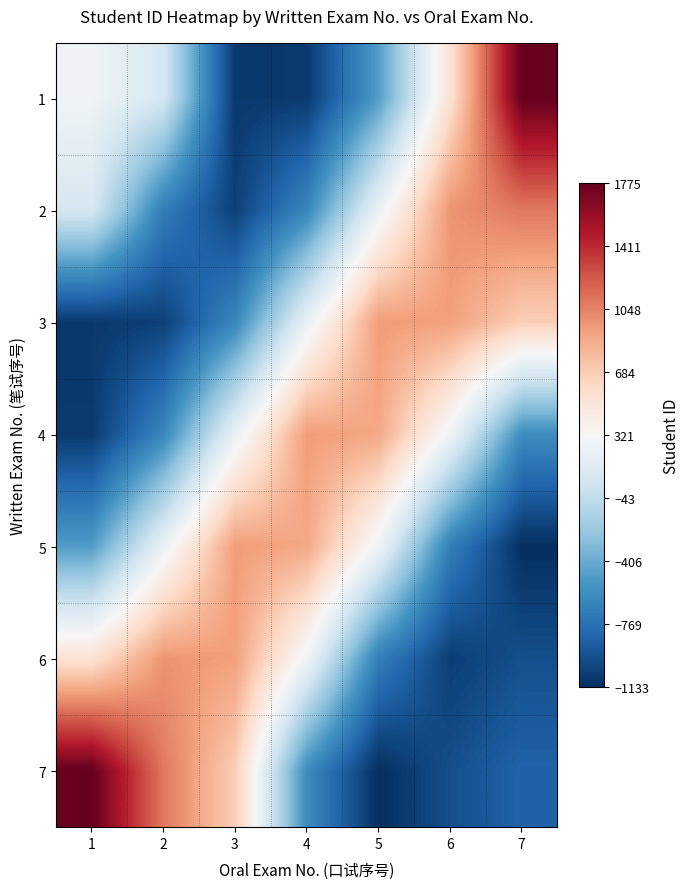

At which category does the chart reach its minimum across all series?

7